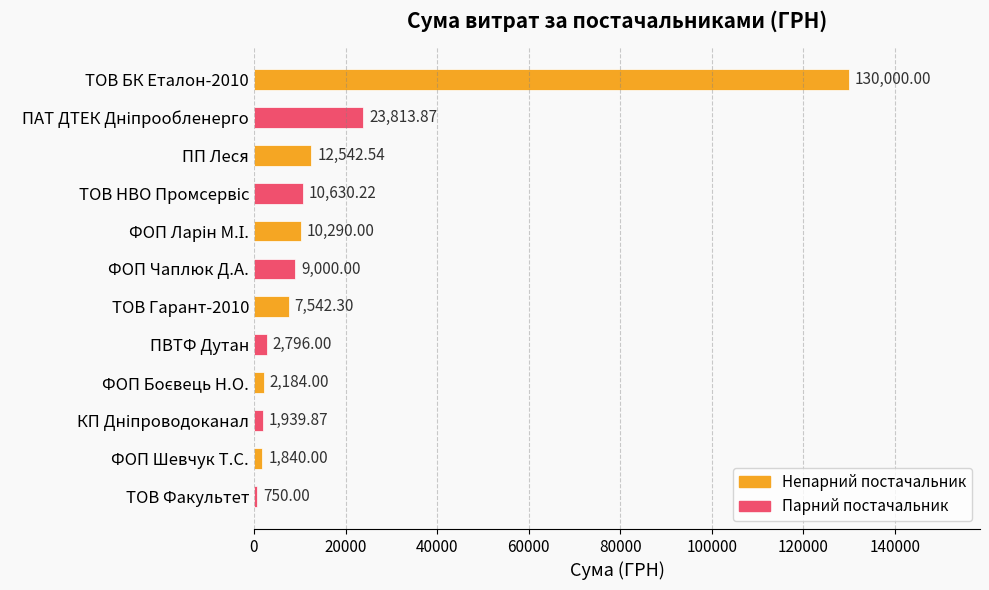

What is the label of the 3rd bar from the top?

ПП Леся